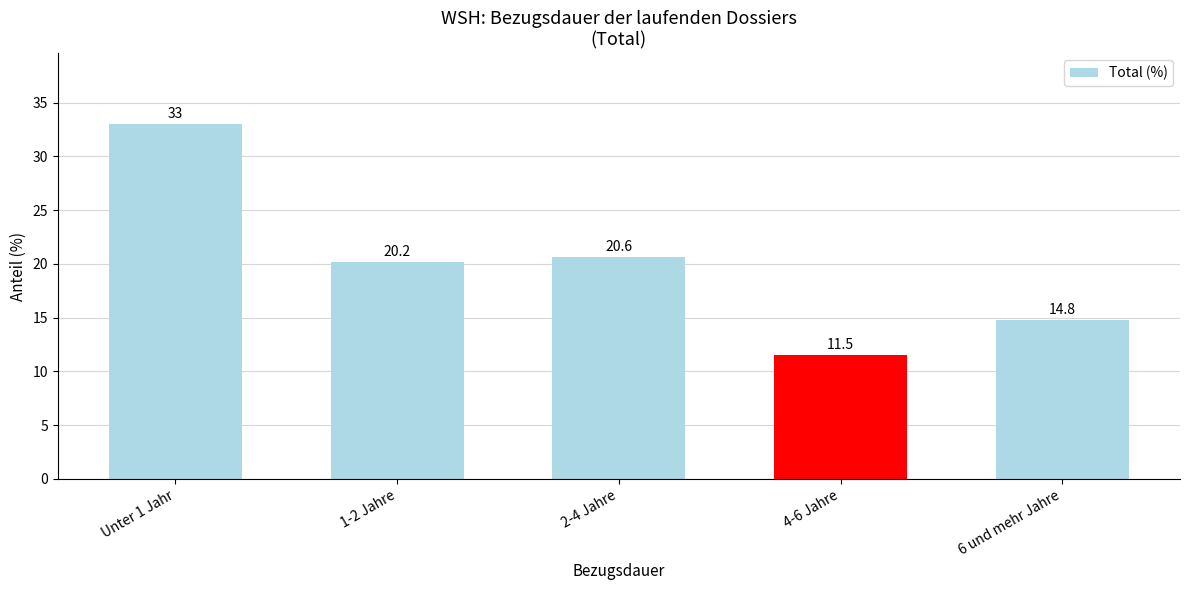

The value at 4-6 Jahre is 11.5. True or false?

True